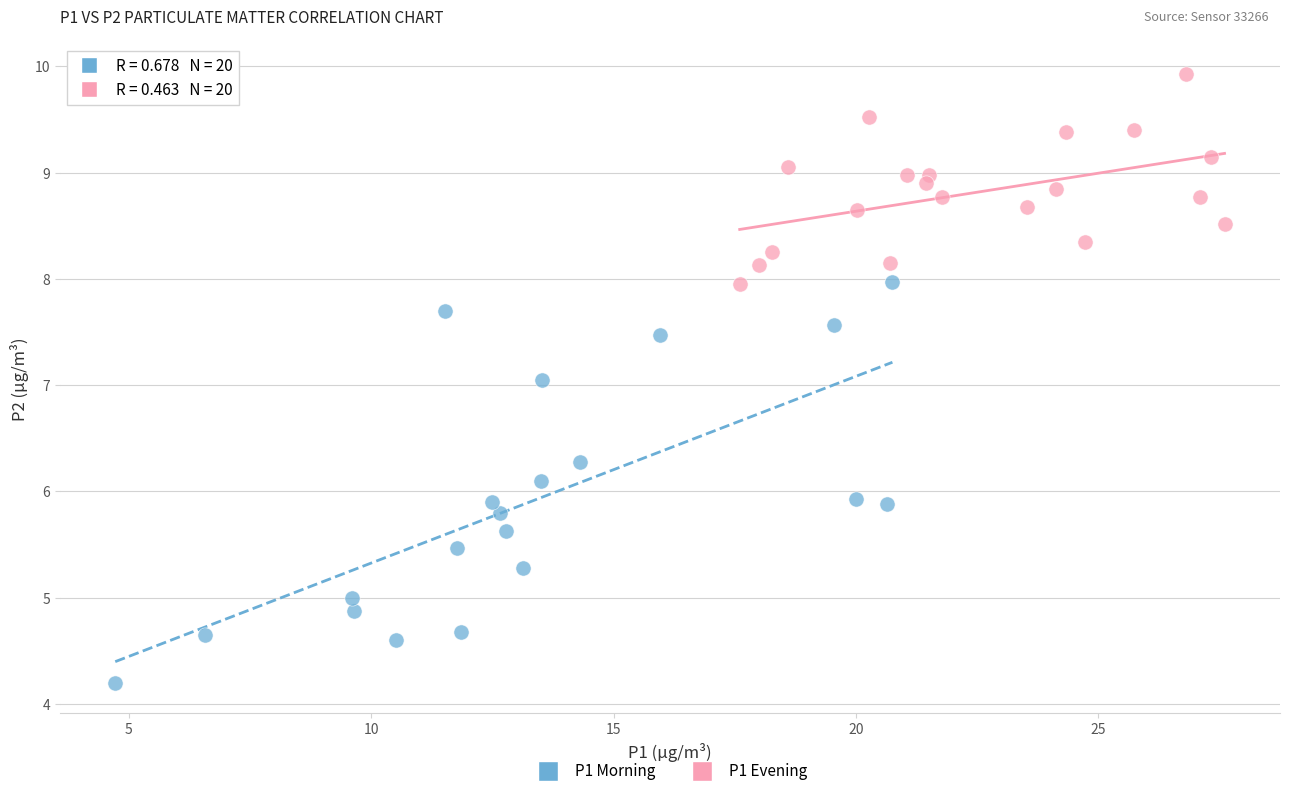

Which series reaches the minimum Y coordinate?

P1 Morning